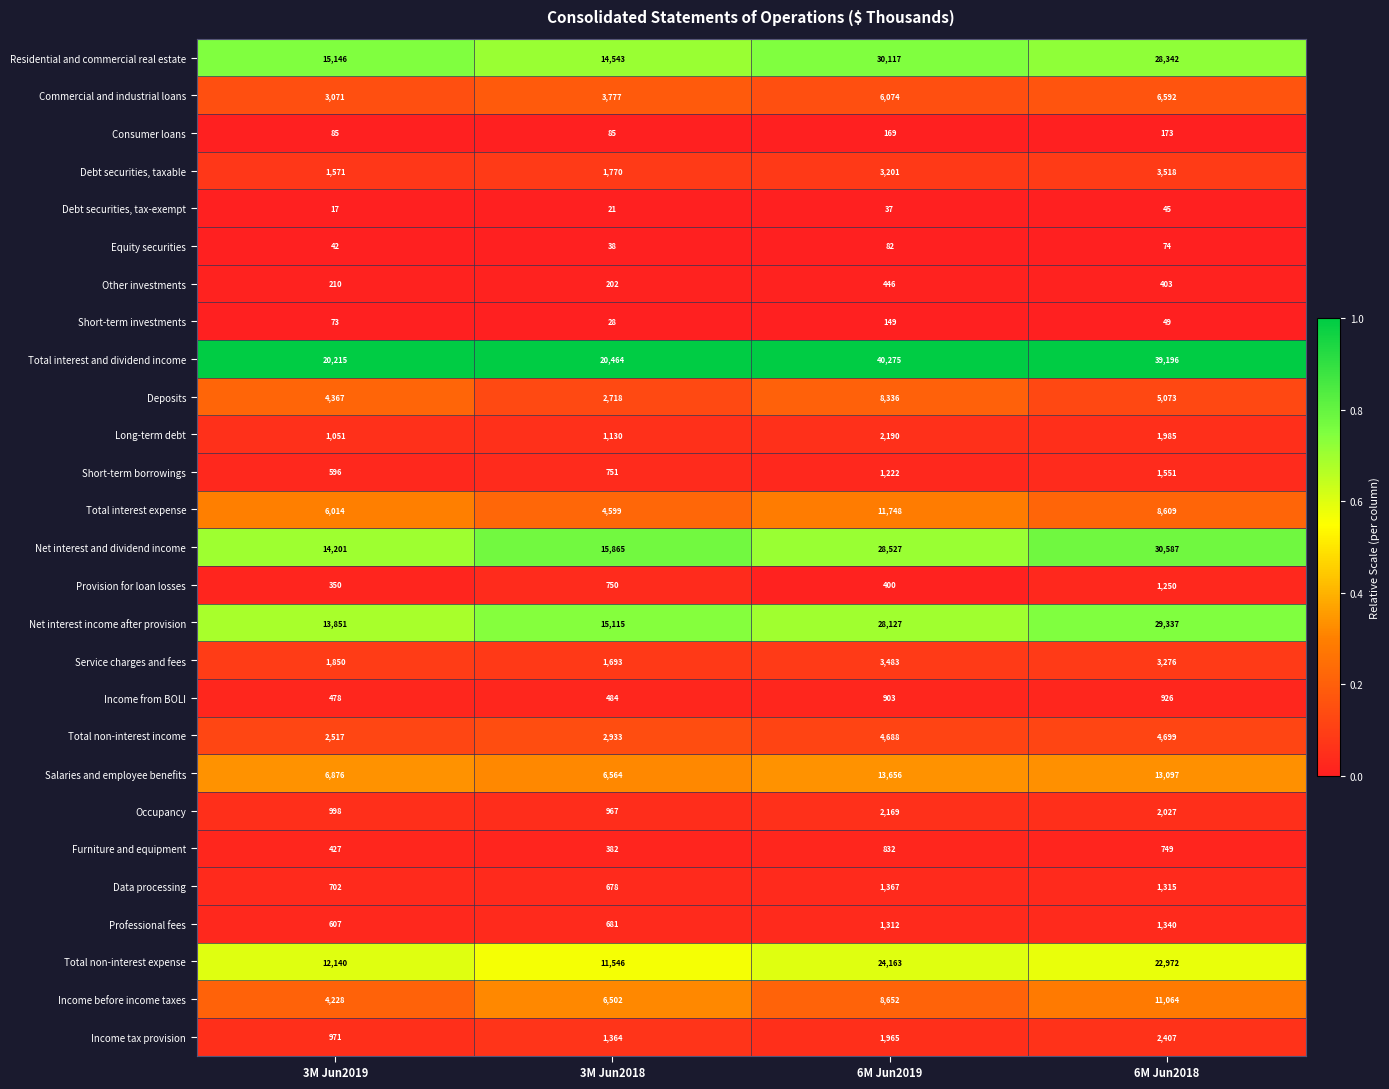

Is it true that Income from BOLI equals 287 at 6M Jun2019?

False